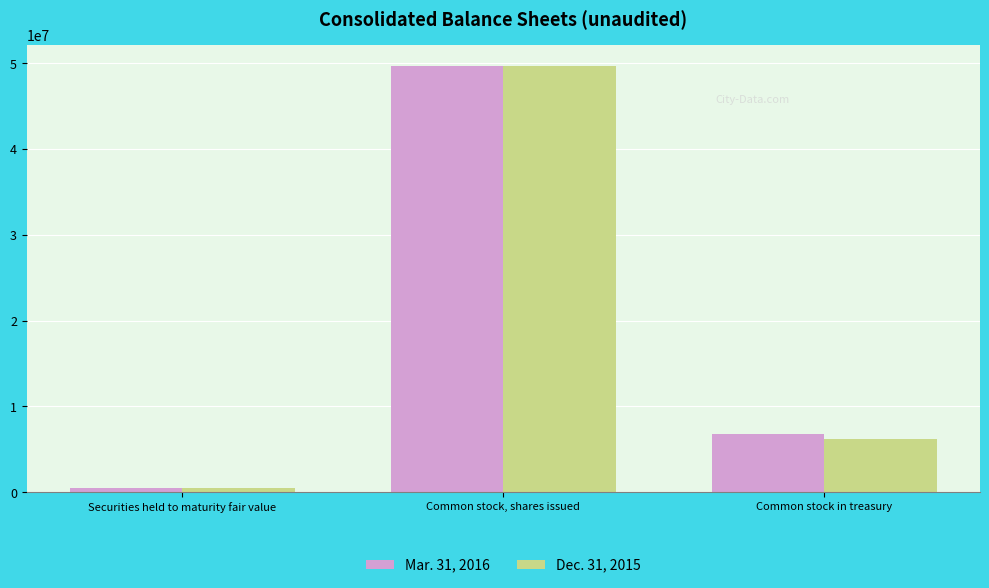

Is the value of Mar. 31, 2016 at Common stock, shares issued greater than the value of Dec. 31, 2015 at Common stock in treasury?

Yes